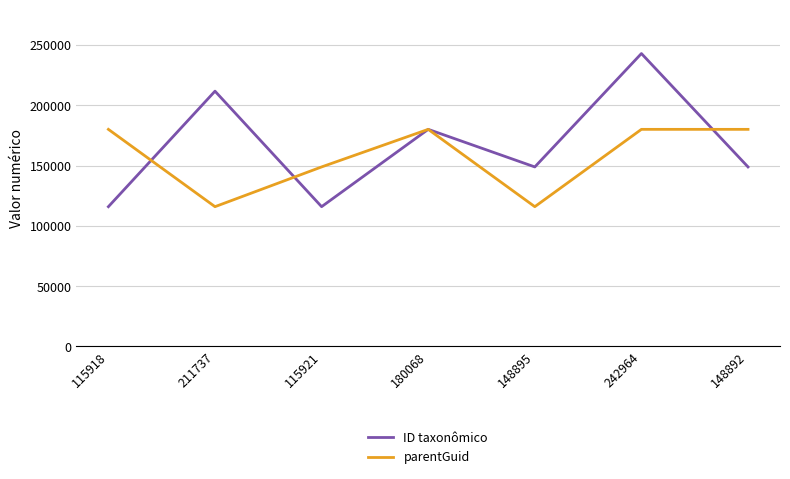

At which category is the sum across all series the highest?

242964